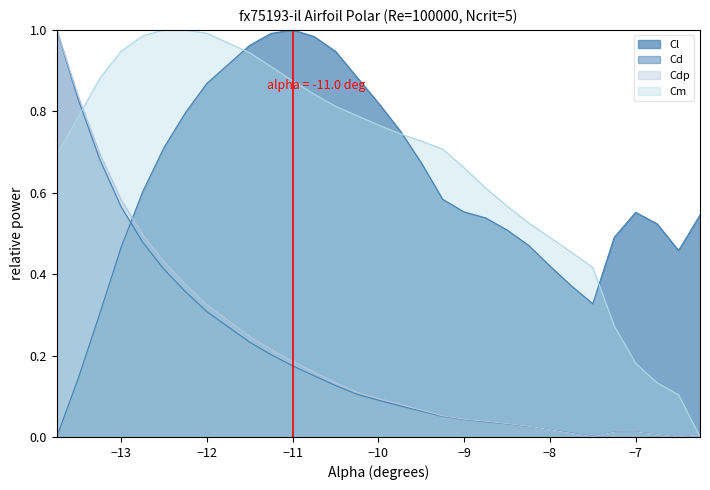

What is the difference between the maximum and minimum values in the Cm series?

1.0